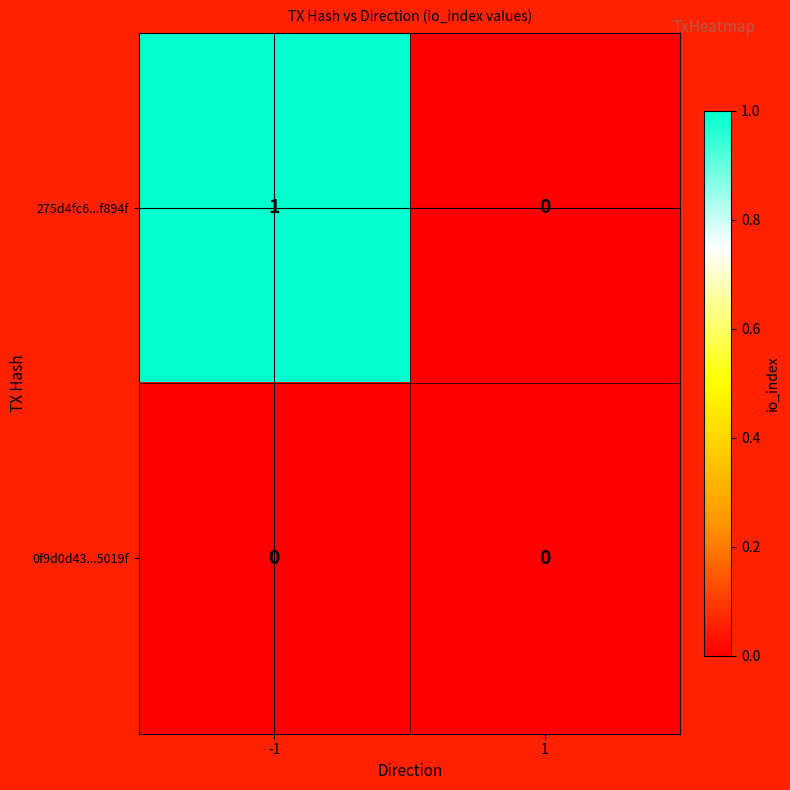

Rank the series by their average value, from lowest to highest.

0f9d0d43...5019f, 275d4fc6...f894f